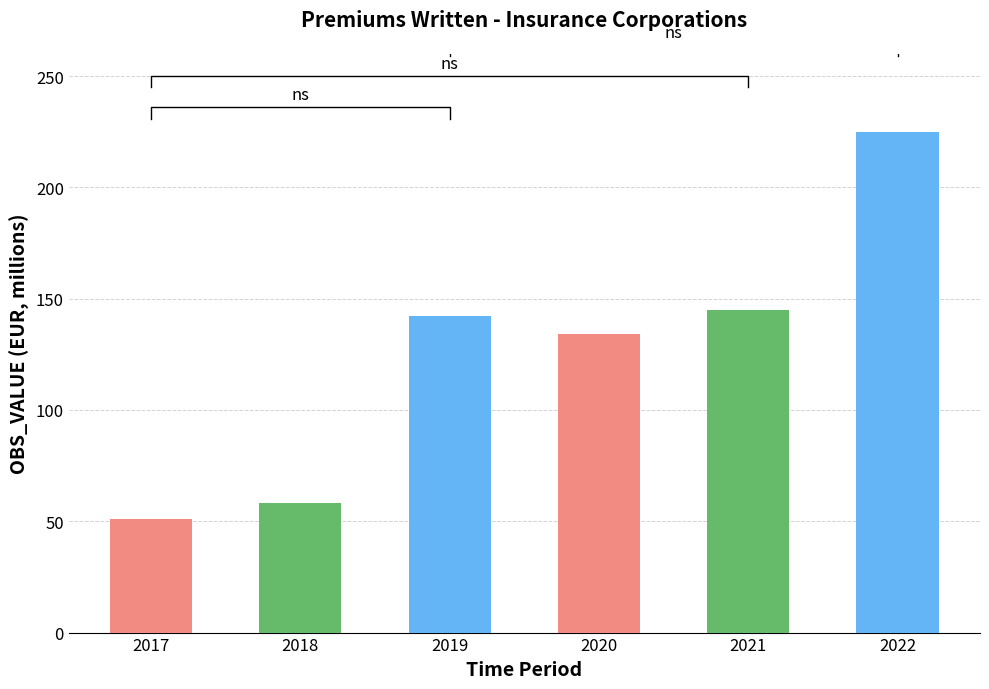

What is the change in value from 2019 to 2020?

-7.8